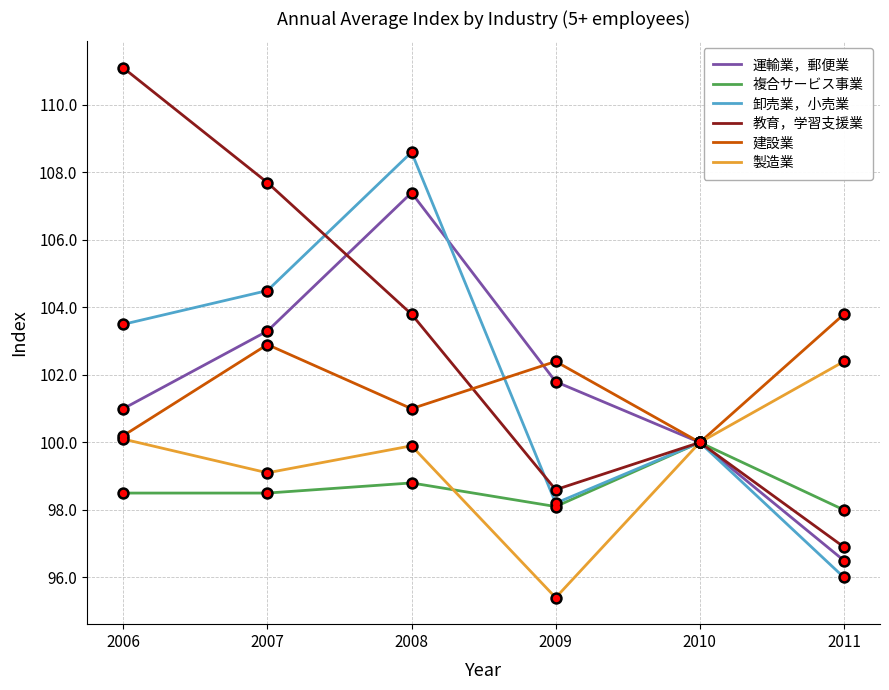

Which series has the largest total across all categories?

教育，学習支援業